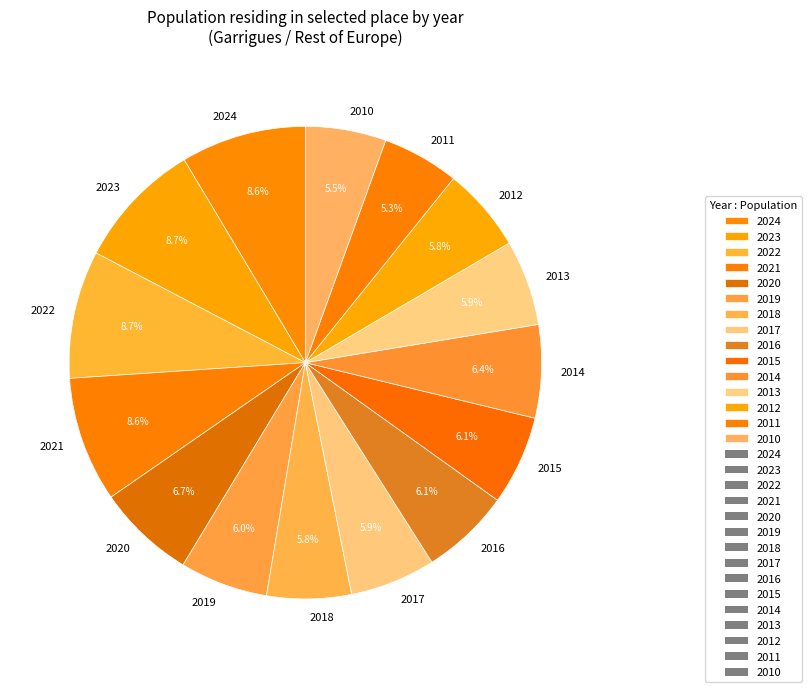

What percentage is NOT represented by 2013?

94.1%